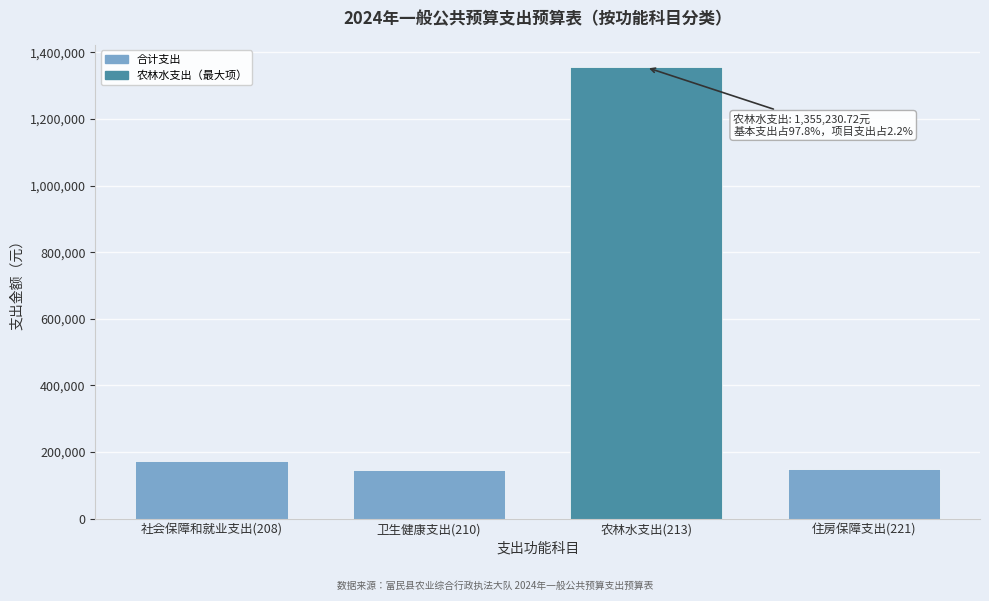

Is it true that the value at 农林水支出(213) is 1355230.7?

True